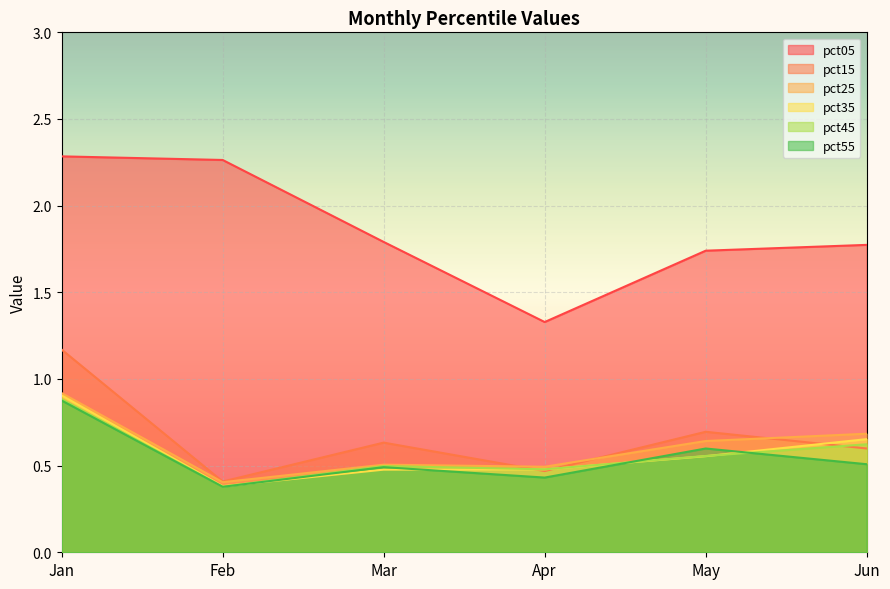

What is the difference between the highest and lowest values at Jun?

1.3